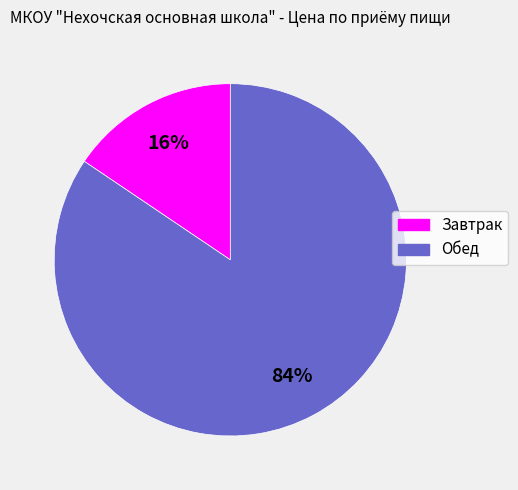

Do Завтрак and Обед together represent more than half of the pie?

Yes